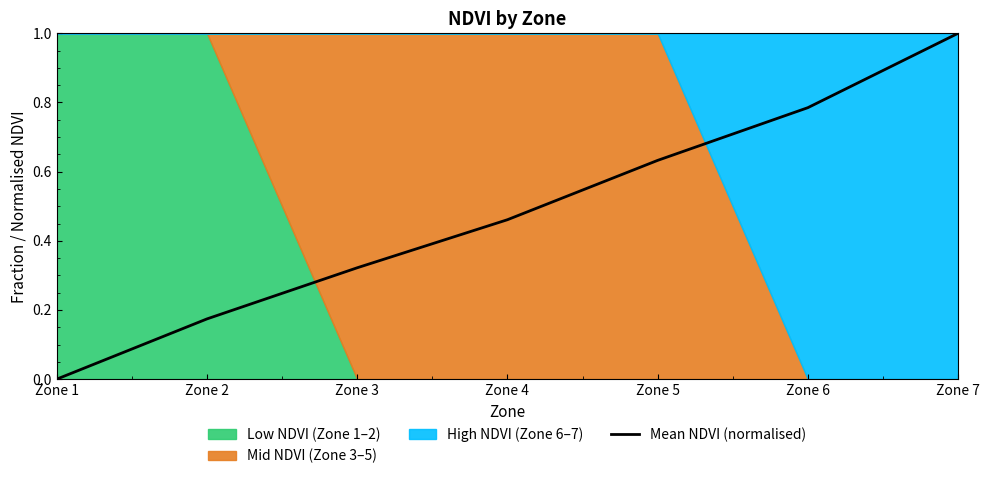

List the labels in order of value, smallest first.

Zone 1, Zone 2, Zone 3, Zone 4, Zone 5, Zone 6, Zone 7